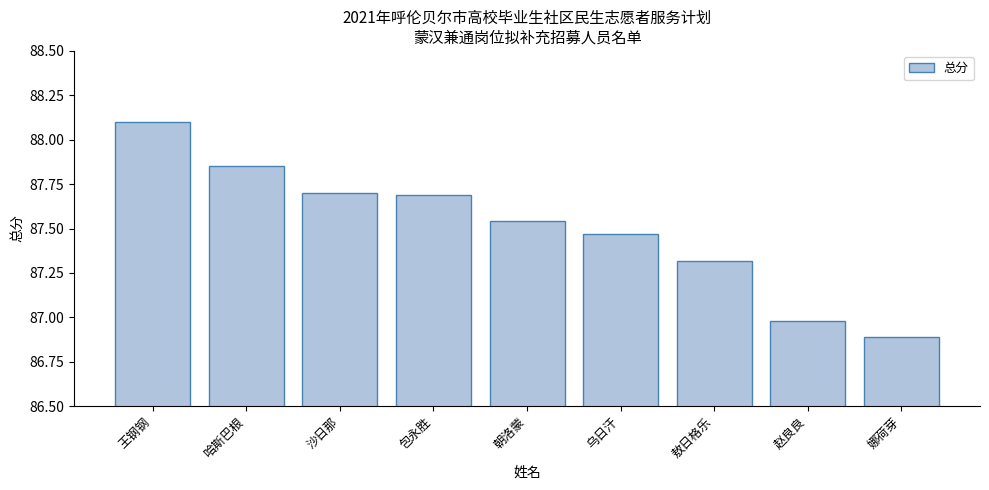

What is the maximum value shown in the chart?

88.1